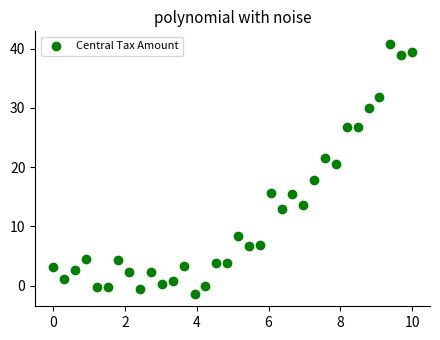

What is the range of Y values (max minus min)?

42.1